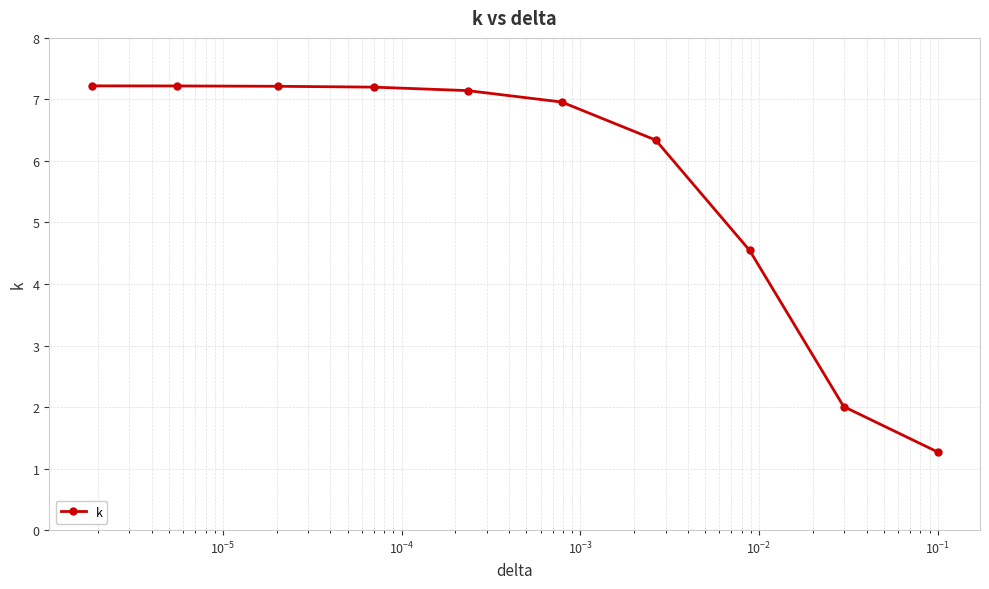

What is the sum of all values?

57.1